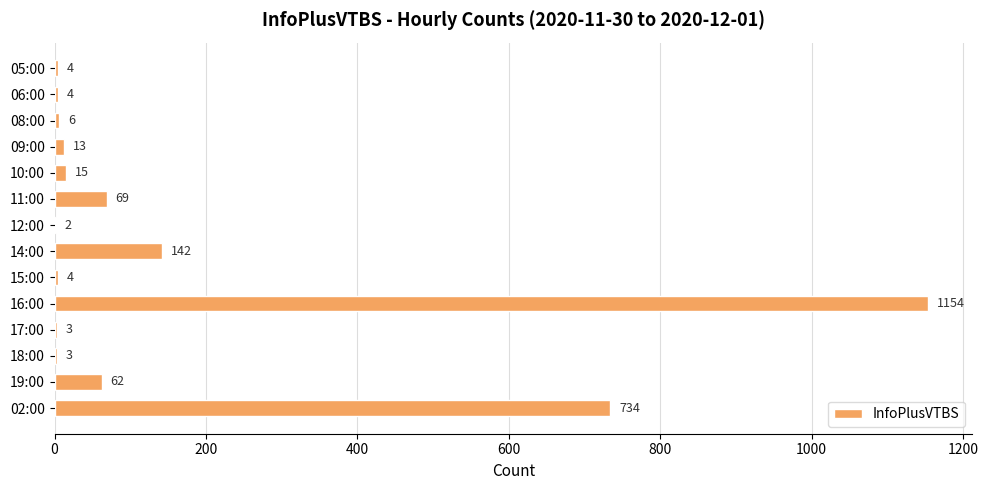

At which label is the value closest to 578?

02:00